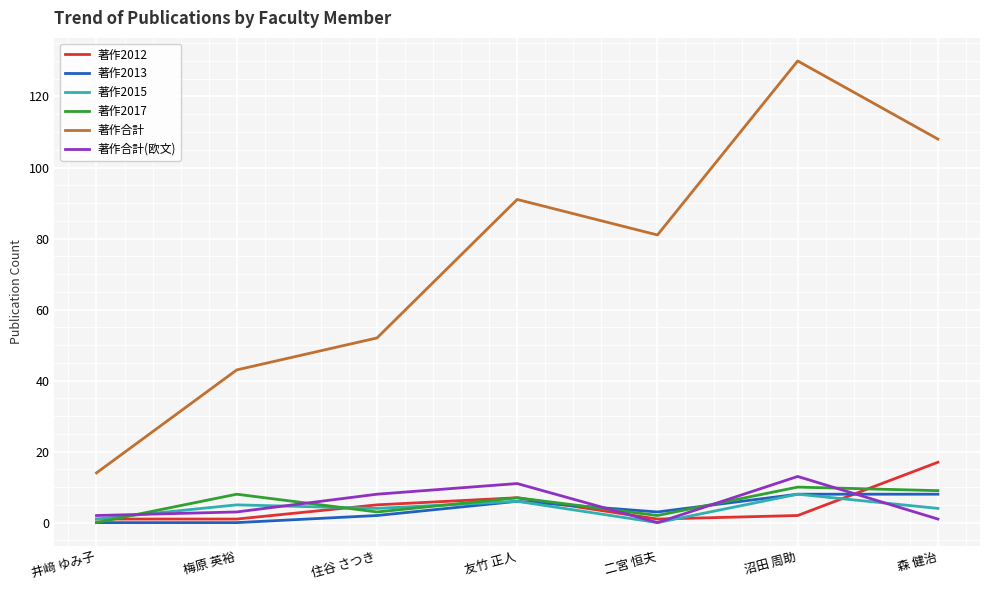

Count the 著作2015 values in the range 1 to 6.

5